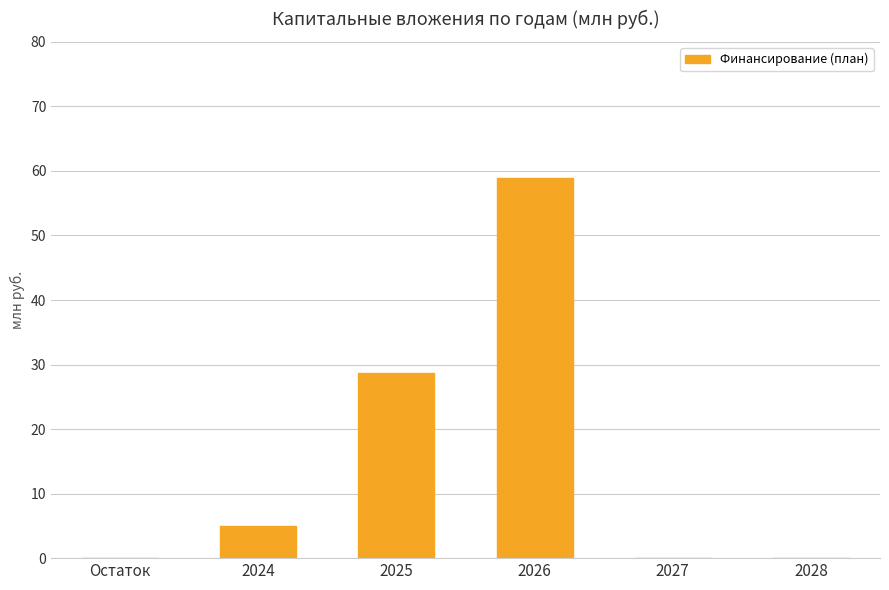

How many values exceed 5?

3